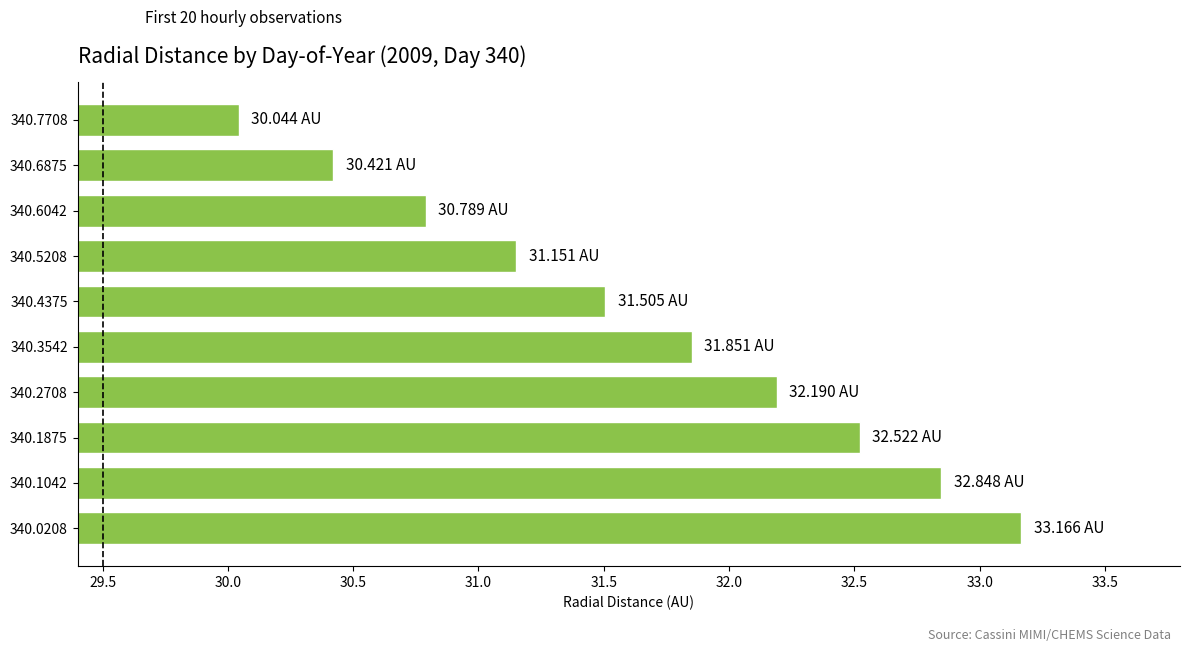

What is the difference between the maximum and minimum values?

3.1